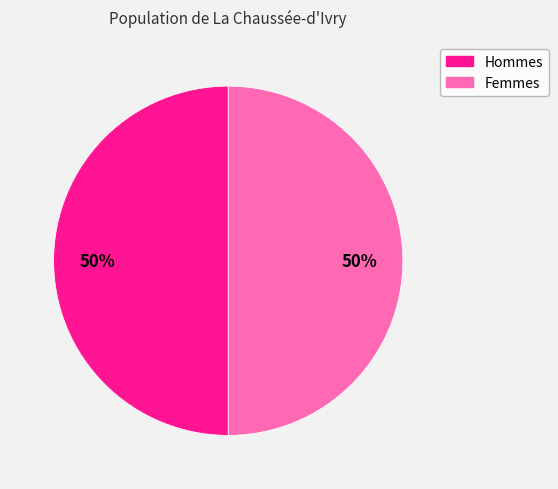

To the nearest percent, what is the average slice percentage?

50%